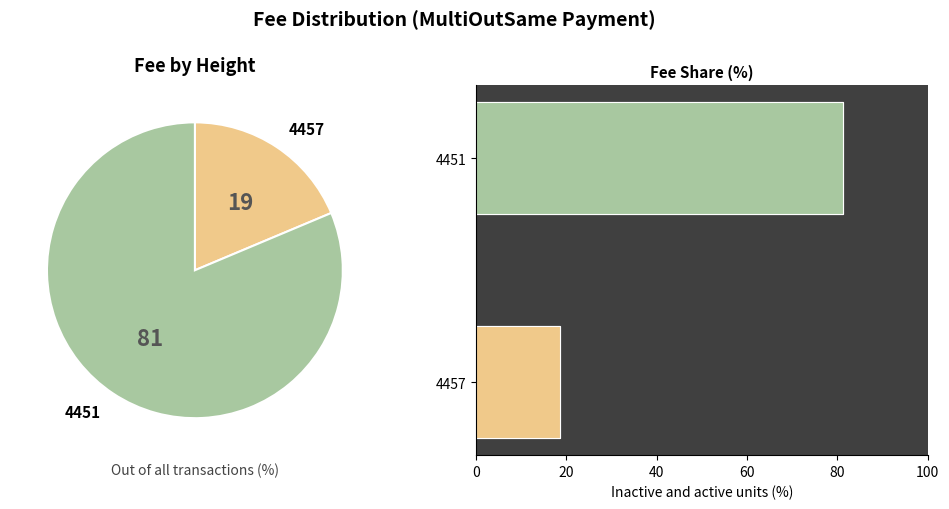

Is there any slice that represents more than half of the pie?

Yes